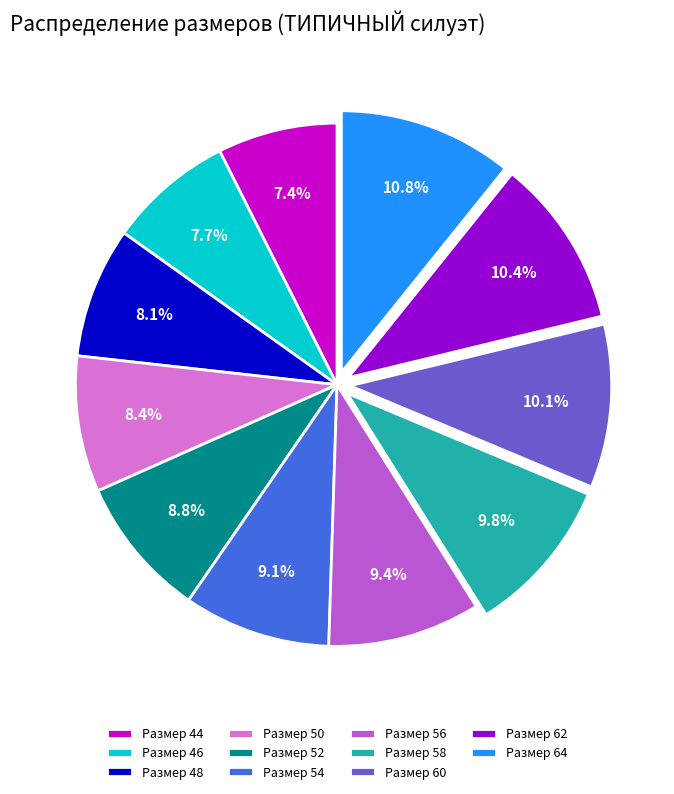

Does any single category account for the majority?

No